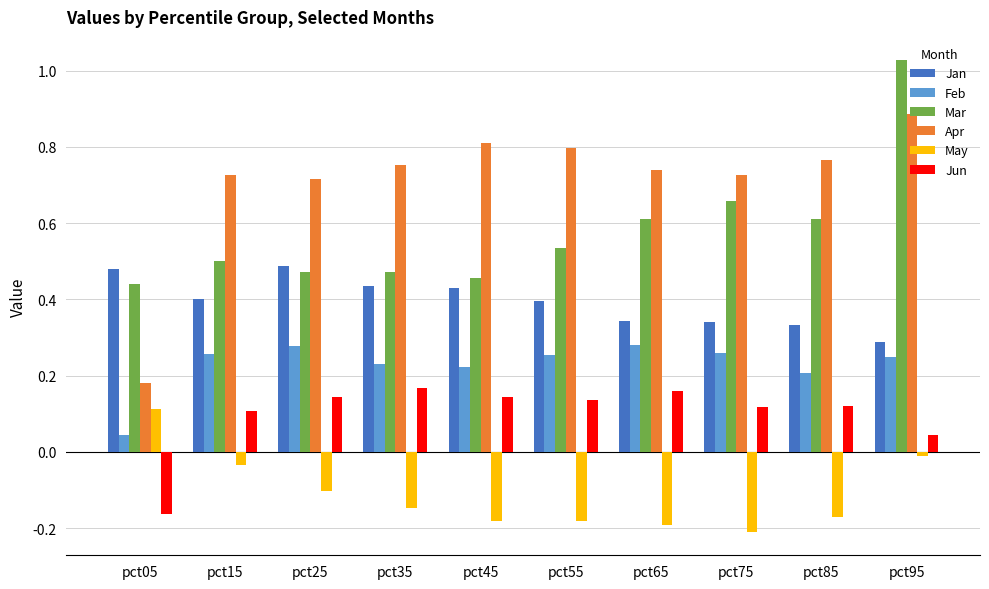

What are all the series names shown in the legend?

Jan, Feb, Mar, Apr, May, Jun